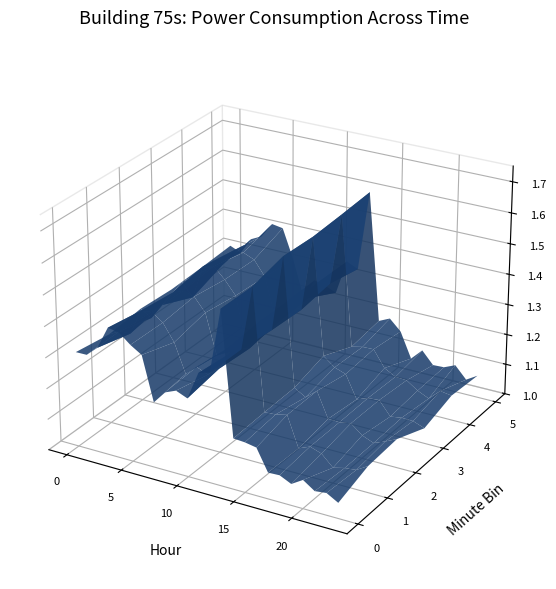

Reading left to right, what are all the values shown in this chart?

1.3	1.3	1.3	1.4	1.4	1.4	1.3	1.2	1.3	1.3	1.3	1.4	1.4	1.6	1.2	1.2	1.2	1.1	1.1	1.1	1.1	1.1	1.1	1.1